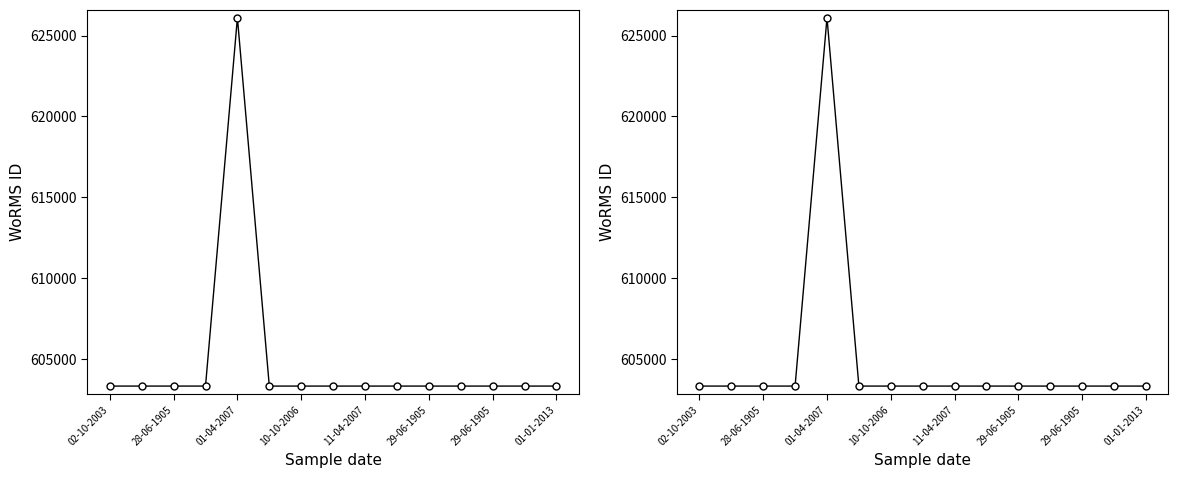

Is it true that the value at 01-01-2013 is 295738?

False